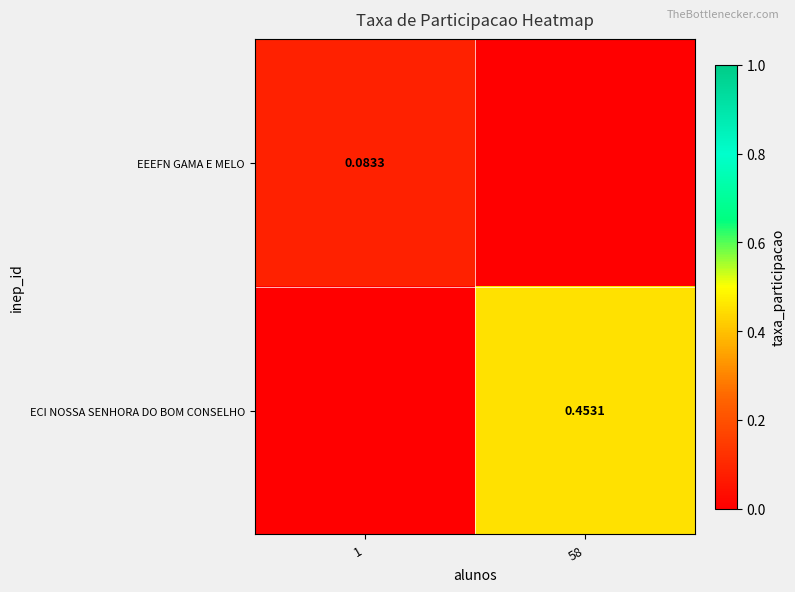

Is the value of EEEFN GAMA E MELO at 1 greater than the value of ECI NOSSA SENHORA DO BOM CONSELHO at 58?

No